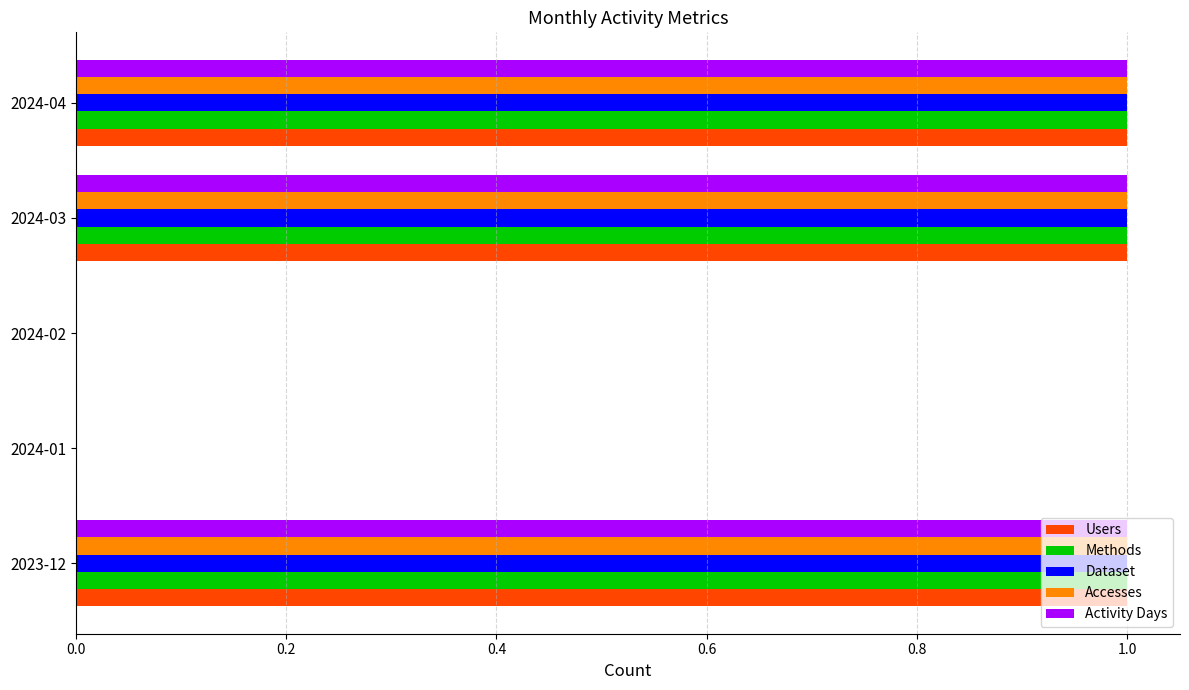

The value of Users at 2024-04 is 1. True or false?

True